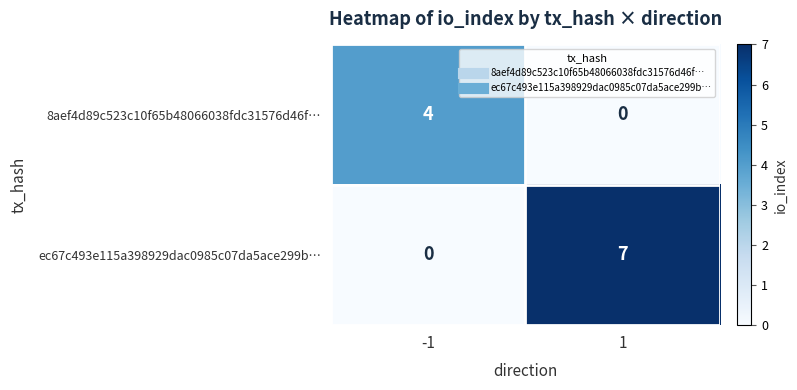

What is the total value across all series at -1?

4